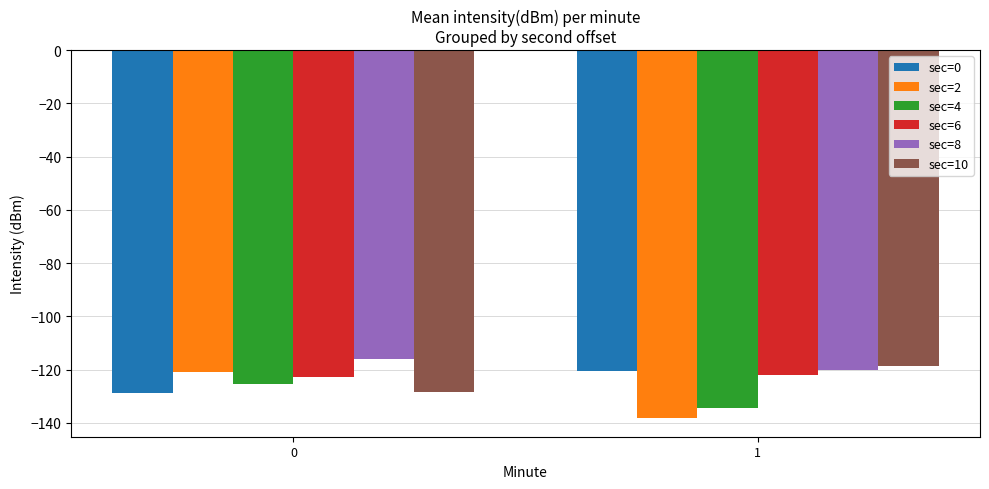

Is it true that sec=4 equals -134.5 at 1?

True